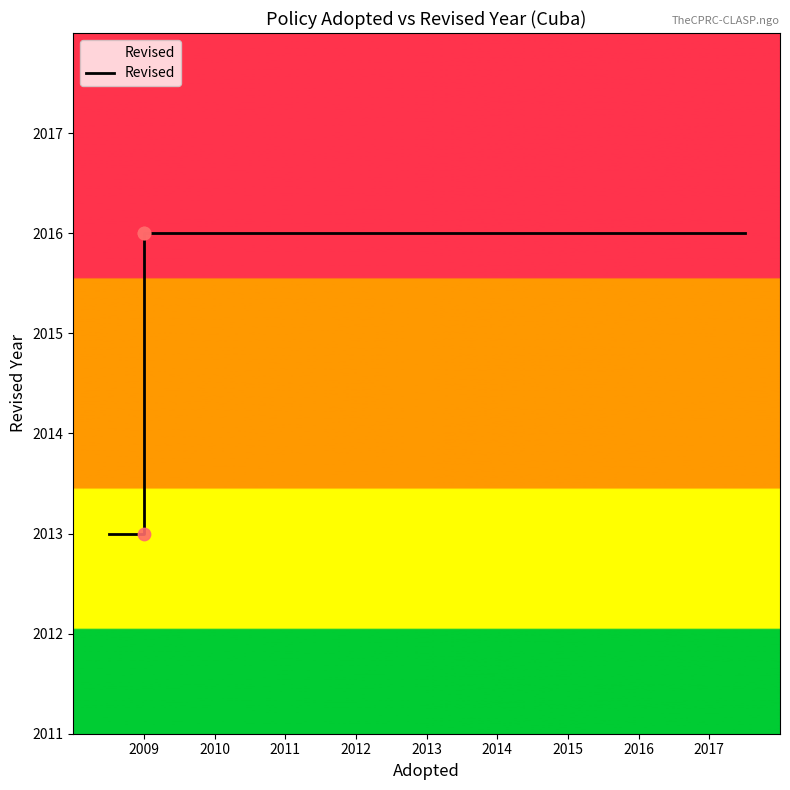

What is the ratio of the value at 2012 to the value at 2010?

1.0